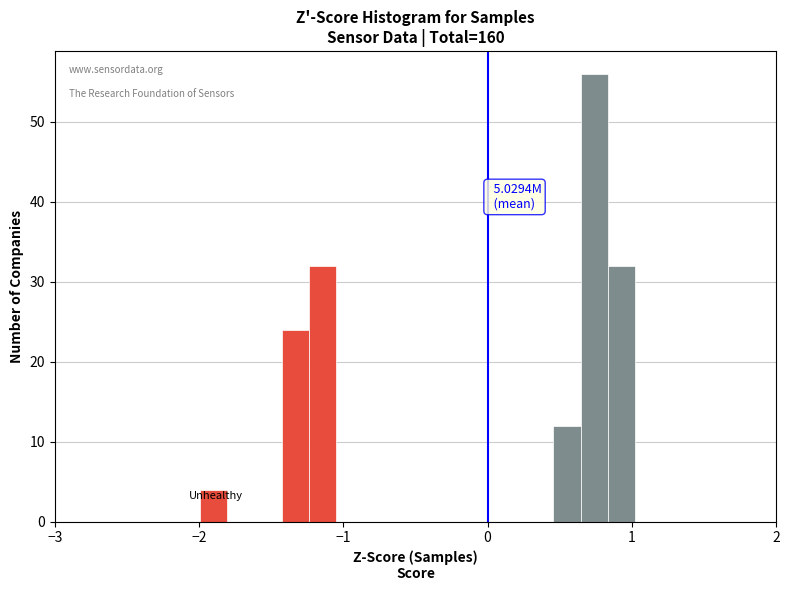

Read against the x-axis, roughly where is the centre of the tallest bar?

0.7